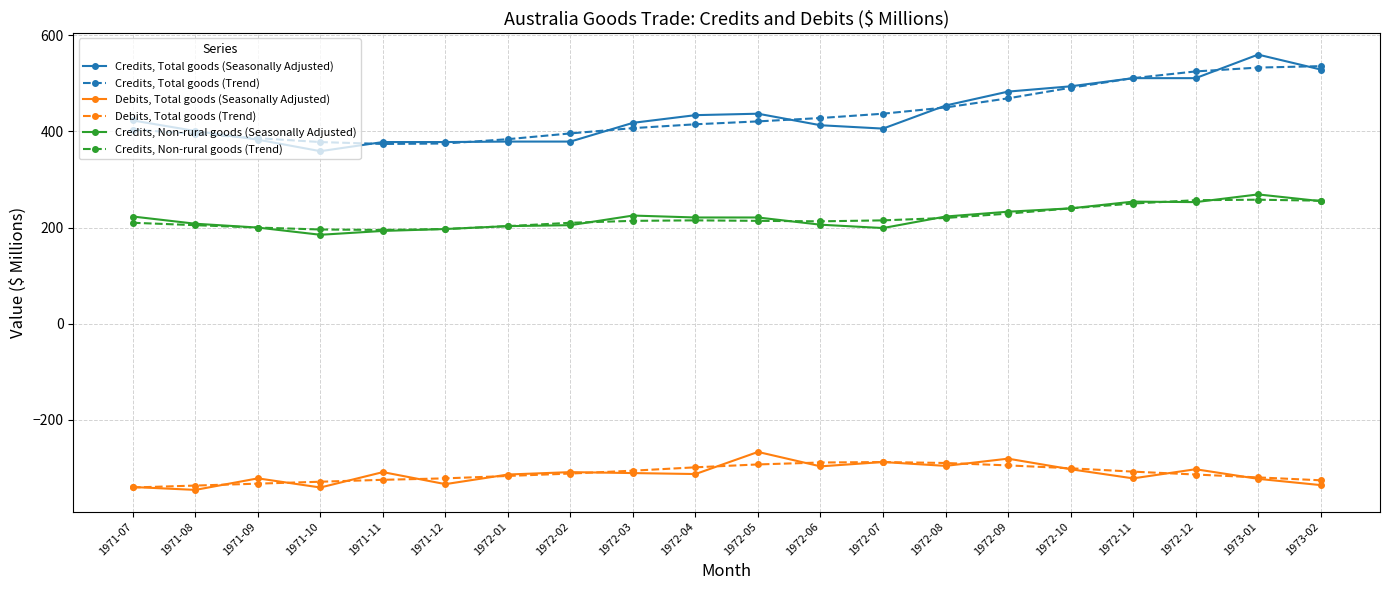

What is the label of the 19th point from the right?

1971-08